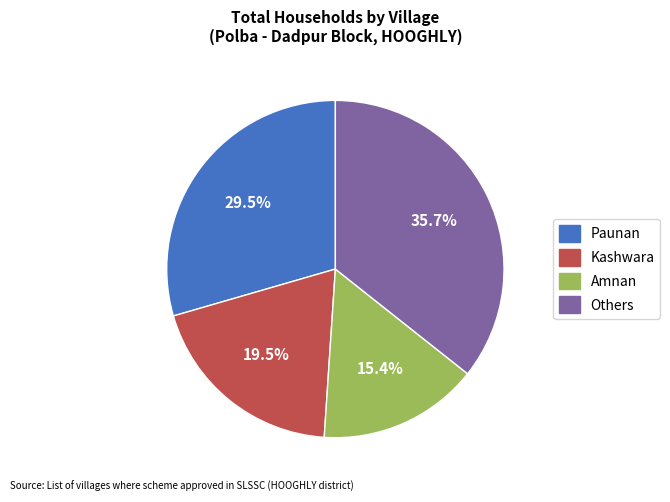

To the nearest percent, what is the average slice percentage?

25%